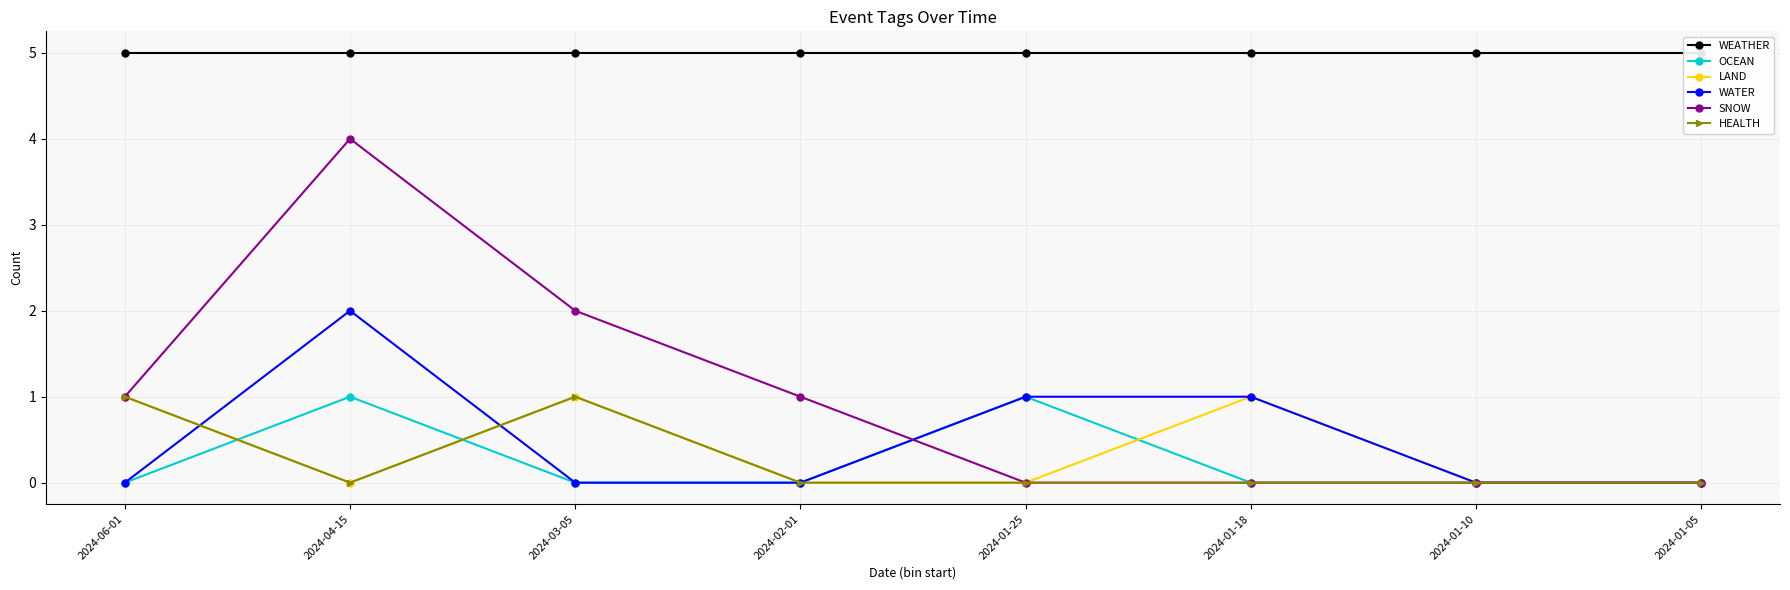

Is it true that WATER equals 1 at 2024-02-01?

False